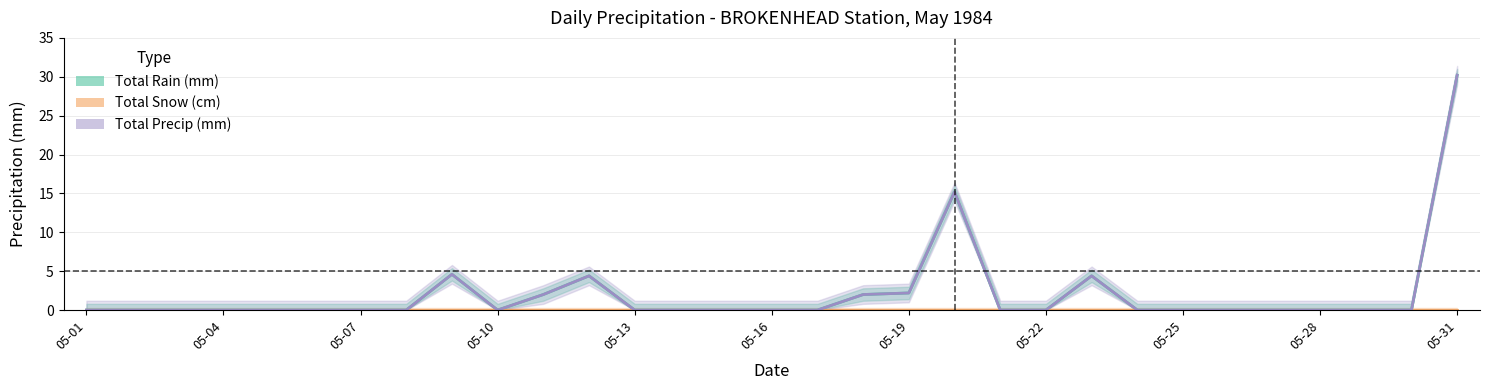

How many interior local peaks does the Total Rain (mm) series have?

4